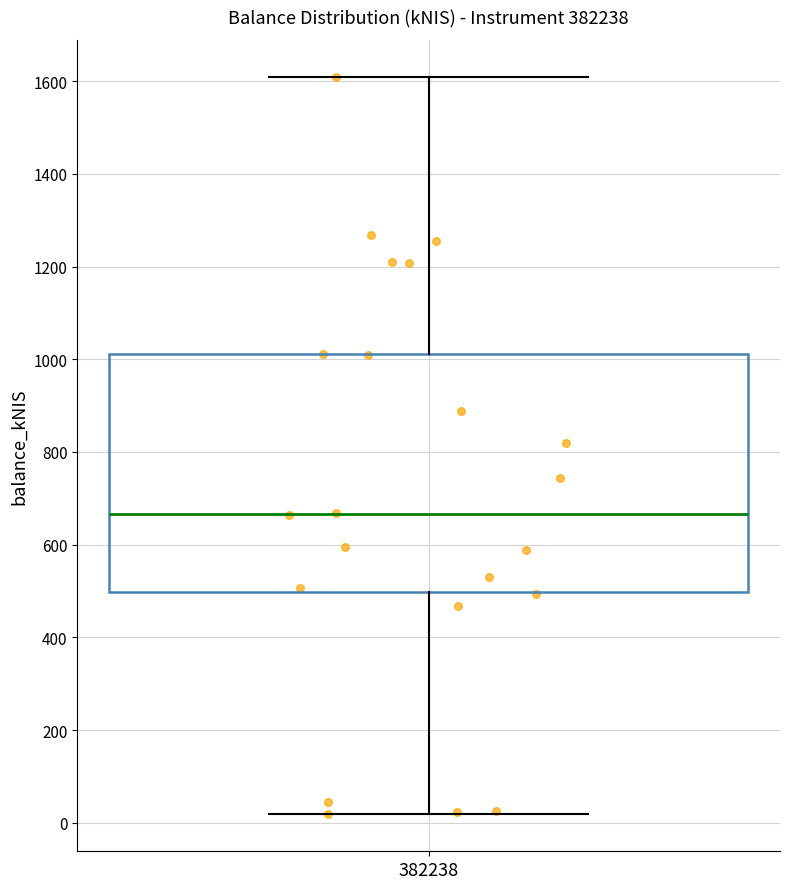

Read this box plot against the y-axis: the position of the median line, the range covered by the box, and the ends of both whiskers. The values are not printed on the chart, so give them approximately, as read against the axis.

median 660, box 500 to 1020, whiskers 20 to 1600